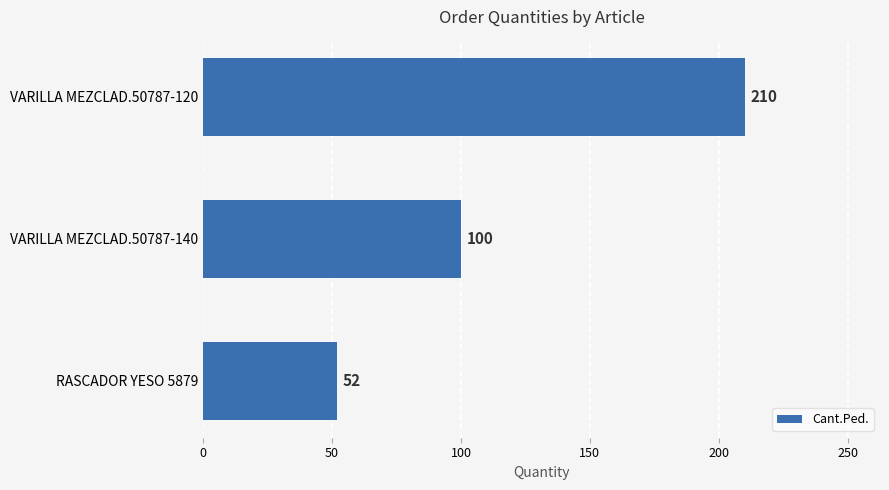

What is the label of the 2nd bar from the top?

VARILLA MEZCLAD.50787-140